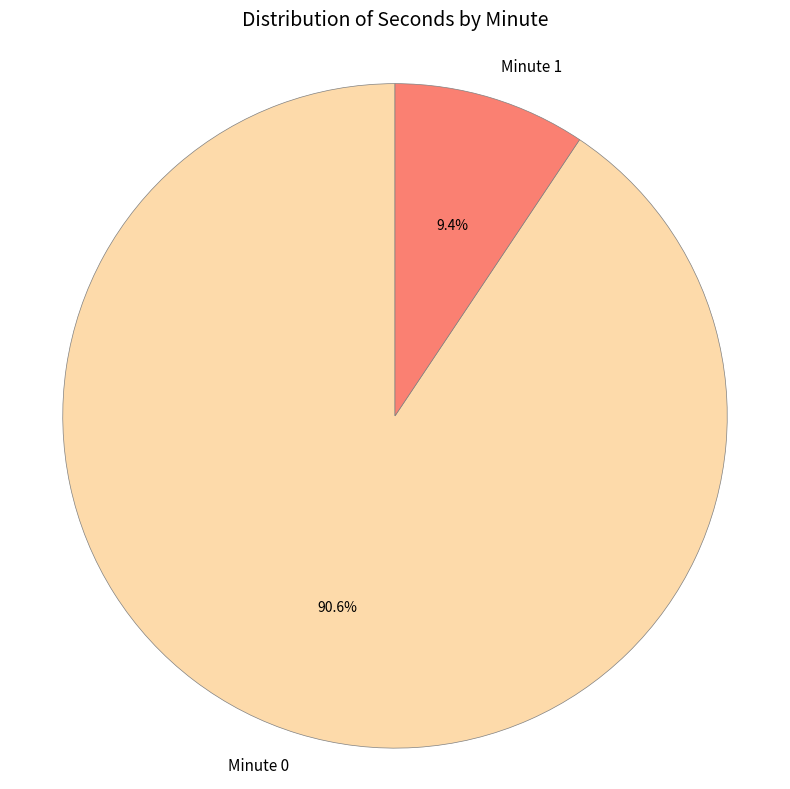

Between Minute 0 and Minute 1, which is larger?

Minute 0